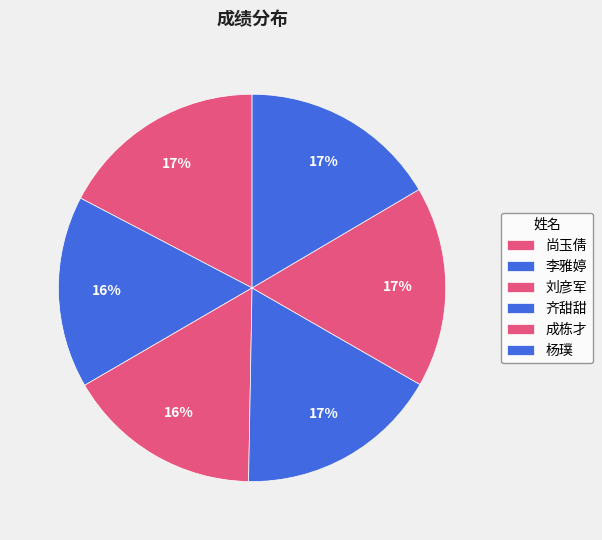

Combined, what portion of the pie is 杨璞 and 刘彦军?

32.8%